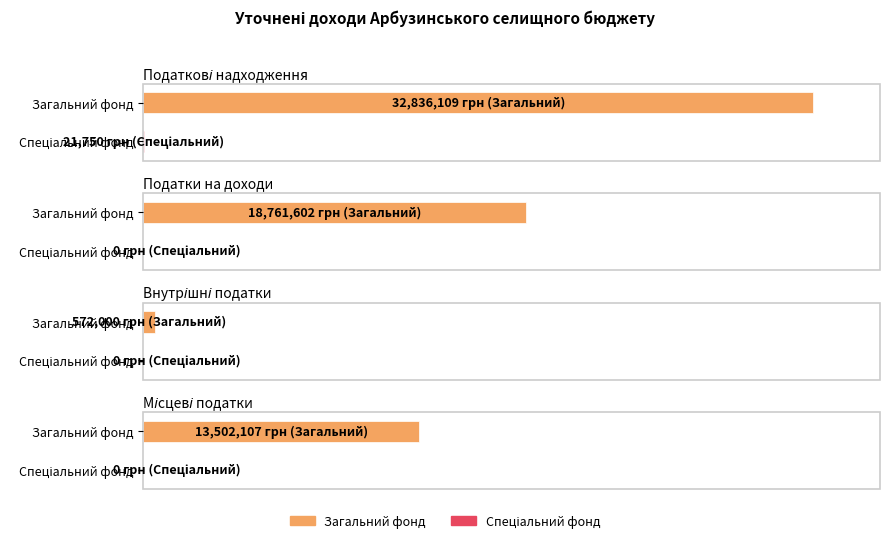

What is the average value of the Спеціальний фонд series?

5438